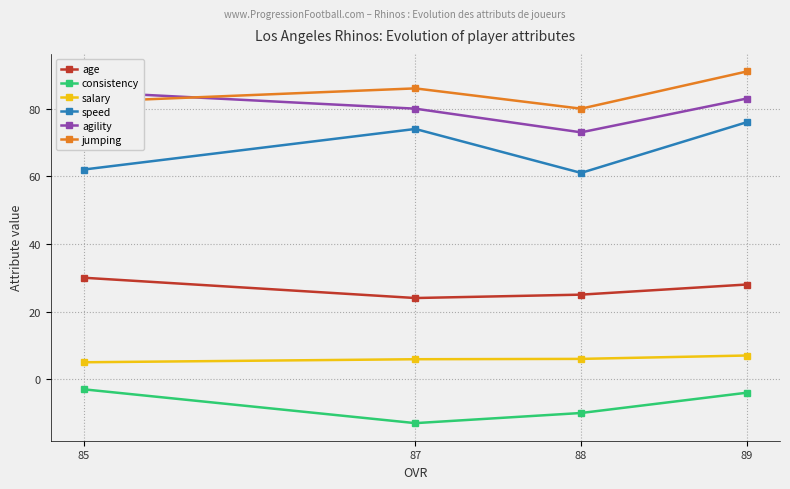

What is the minimum value shown in the chart?

-13.0